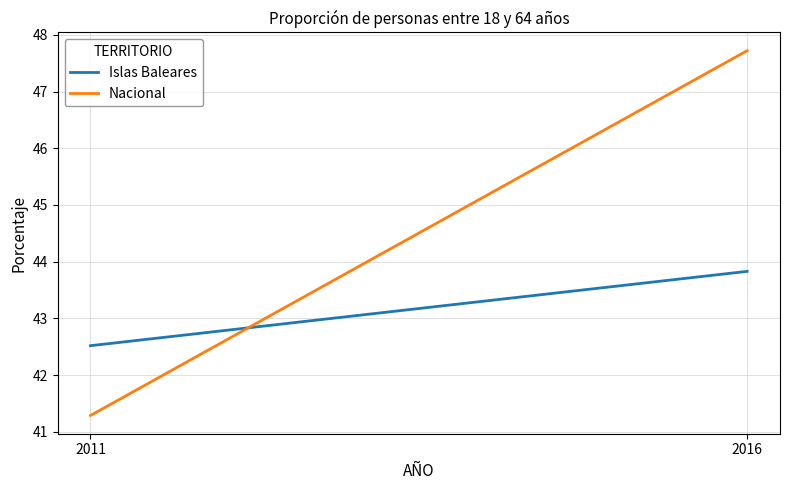

Which label corresponds to the largest value in the chart?

2016